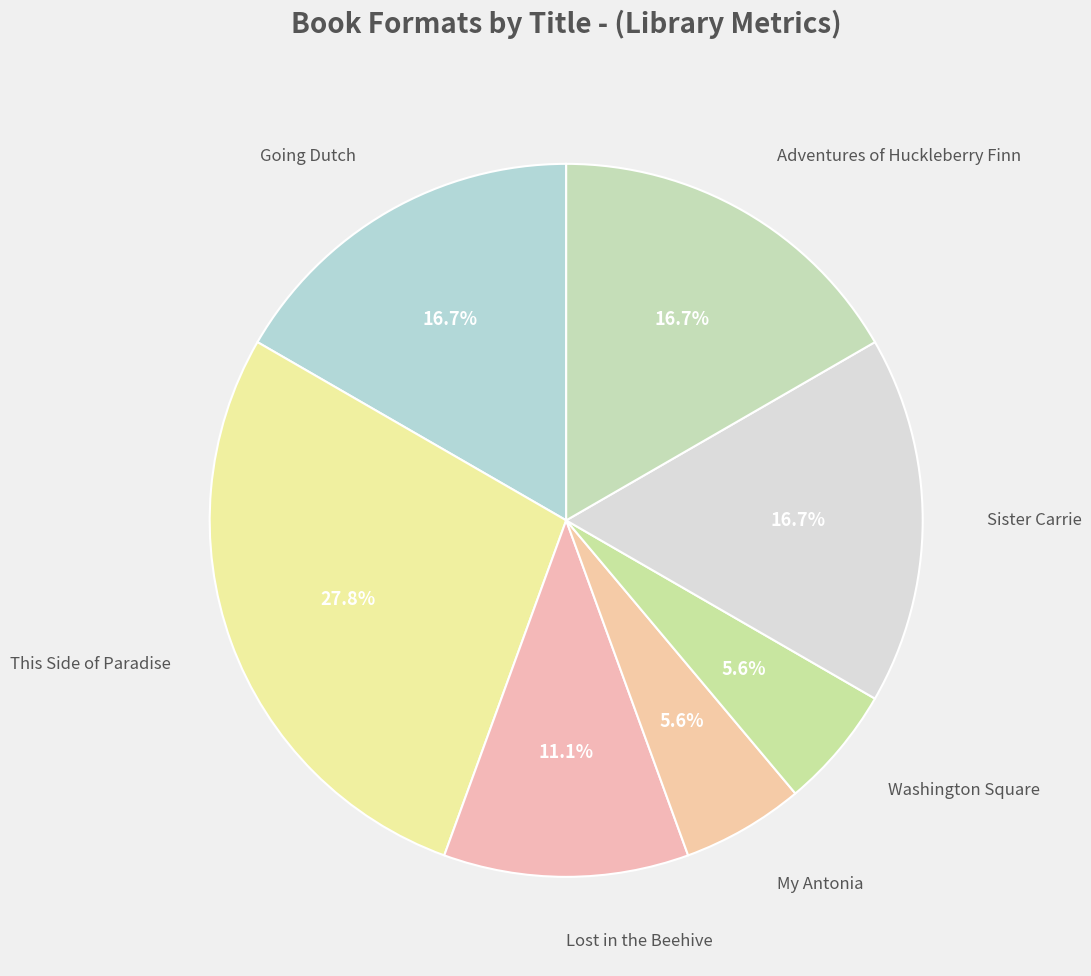

Is there a majority slice in this chart?

No